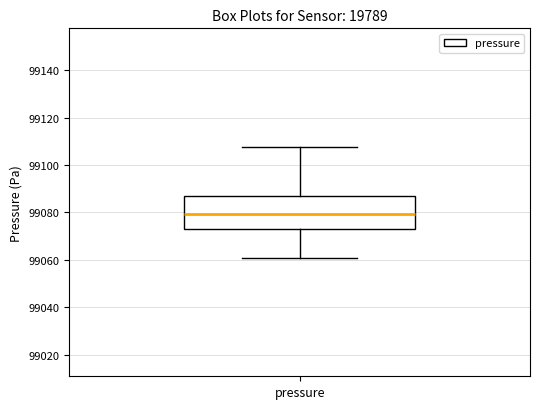

Read this box plot against the y-axis: the position of the median line, the range covered by the box, and the ends of both whiskers. The values are not printed on the chart, so give them approximately, as read against the axis.

median 99080, box 99074 to 99086, whiskers 99060 to 99108